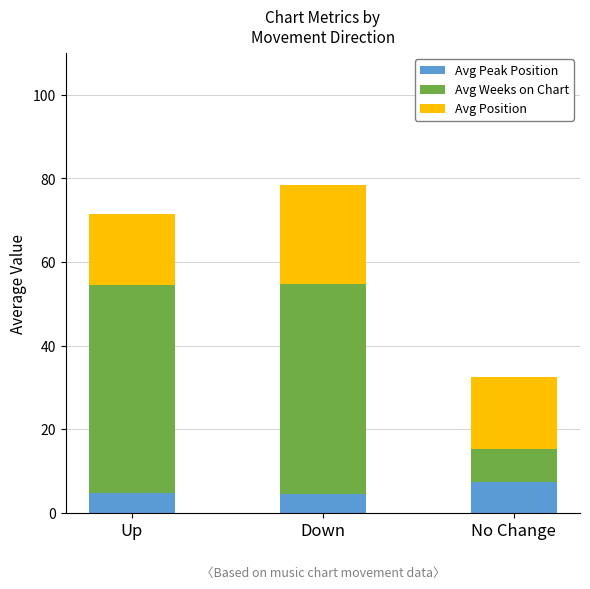

At which category is the sum across all series the highest?

Down